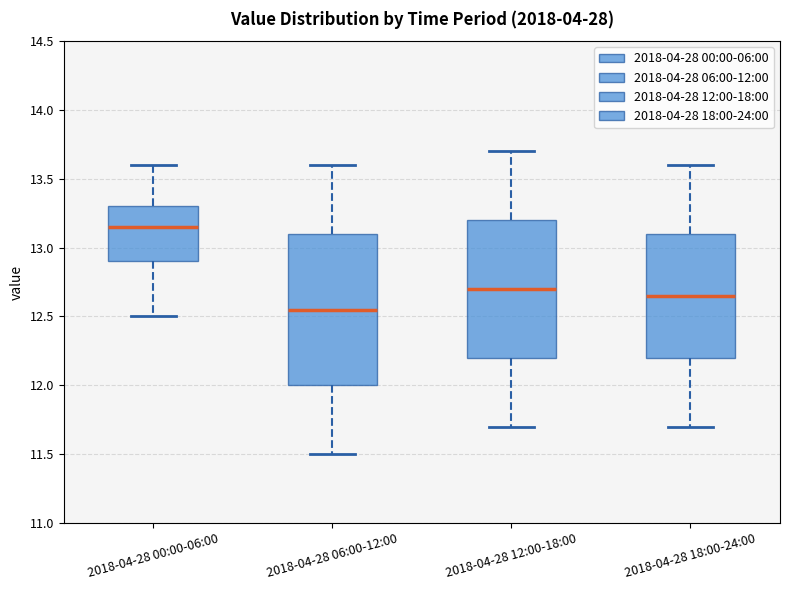

Where does the upper whisker of the box for 2018-04-28 18:00-24:00 end on the y-axis? The values are not printed on the chart, so give them approximately, as read against the axis.

13.60